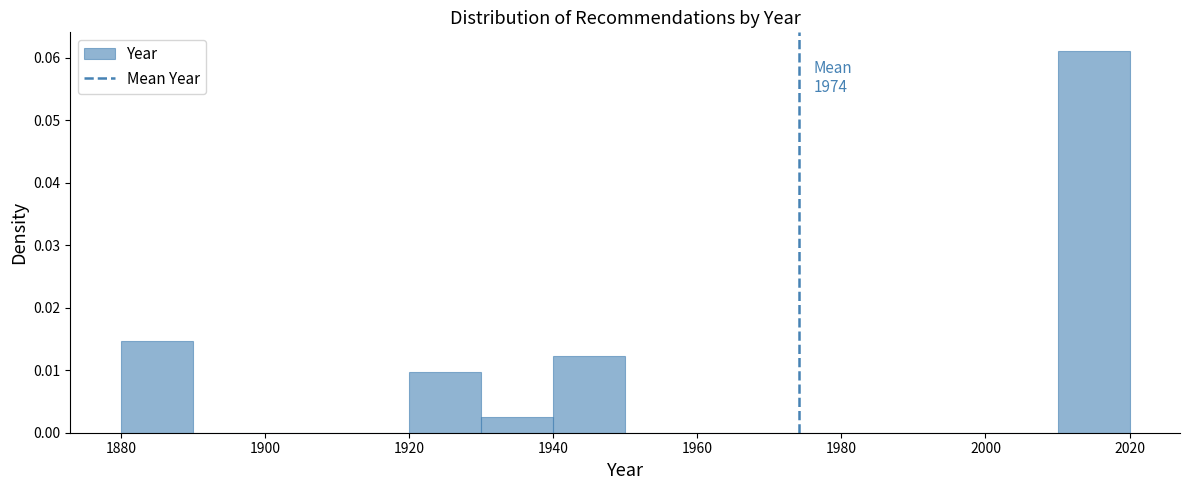

Over which range of the x-axis is the bar tallest?

2010 to 2020